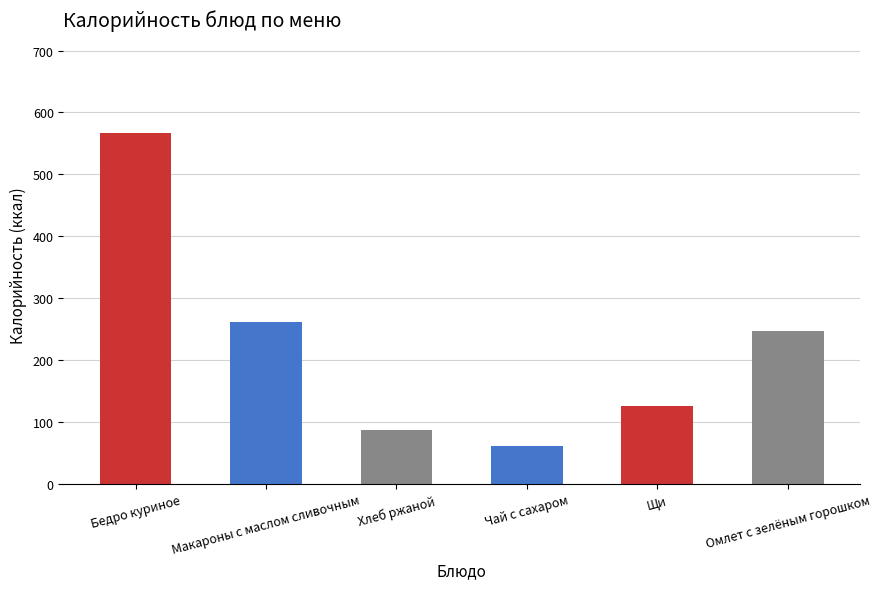

At which category does the chart reach its minimum across all series?

Чай с сахаром